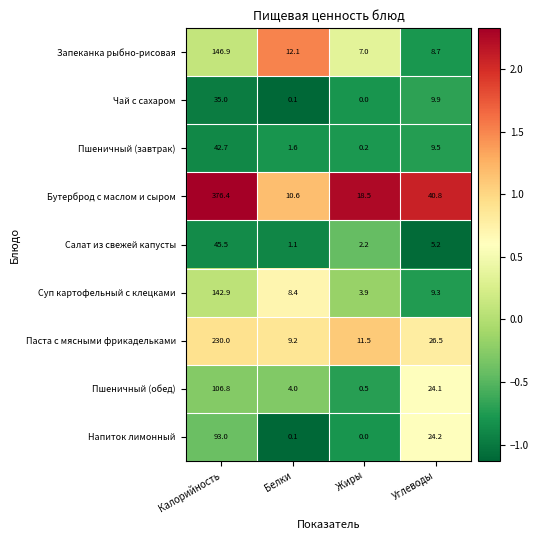

What is the difference between the maximum and minimum values in the Напиток лимонный series?

93.0